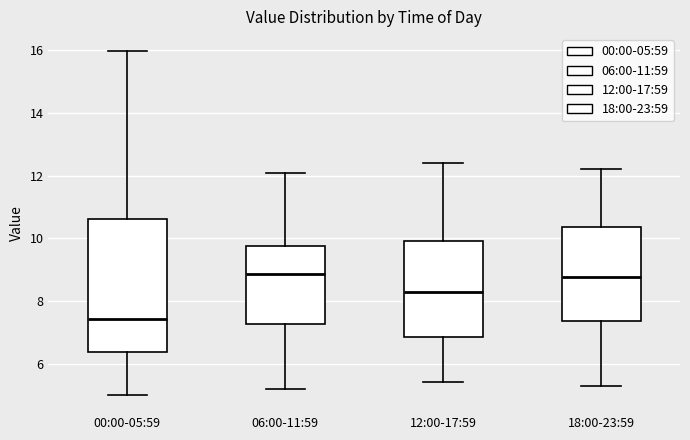

Comparing the boxes themselves (not the whiskers), which one is the tallest?

00:00-05:59